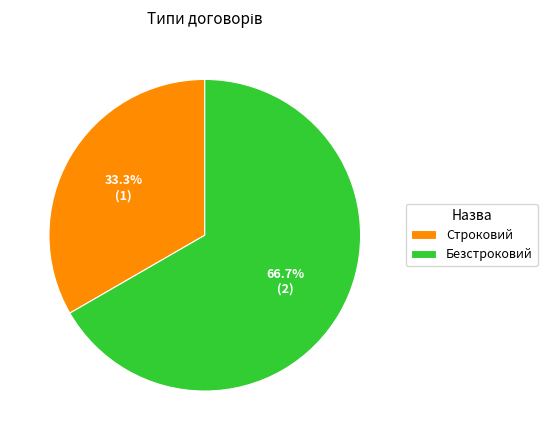

What is the total percentage of Строковий and Безстроковий?

100.0%